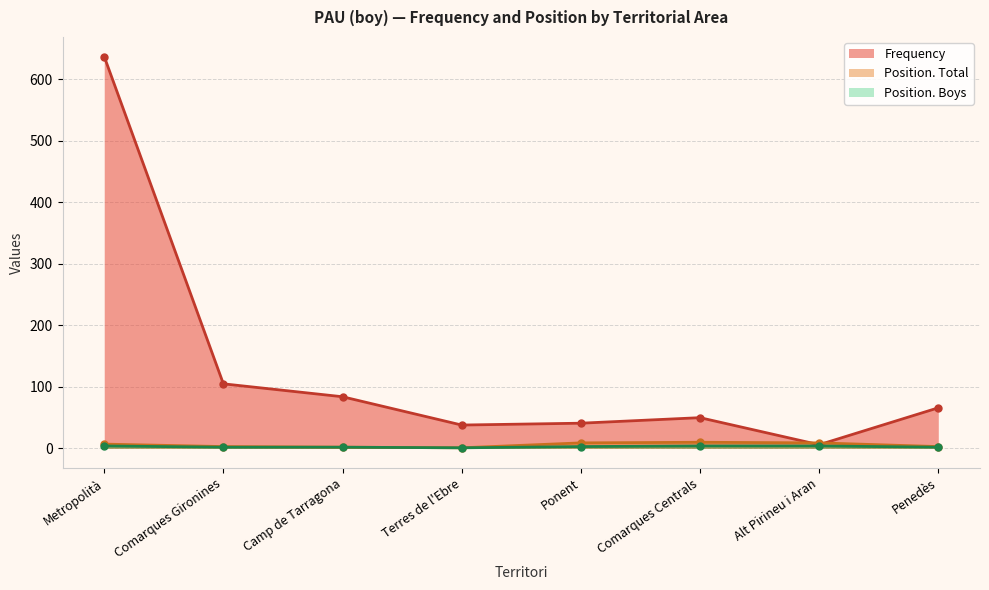

What is the label of the 2nd point from the left?

Comarques Gironines